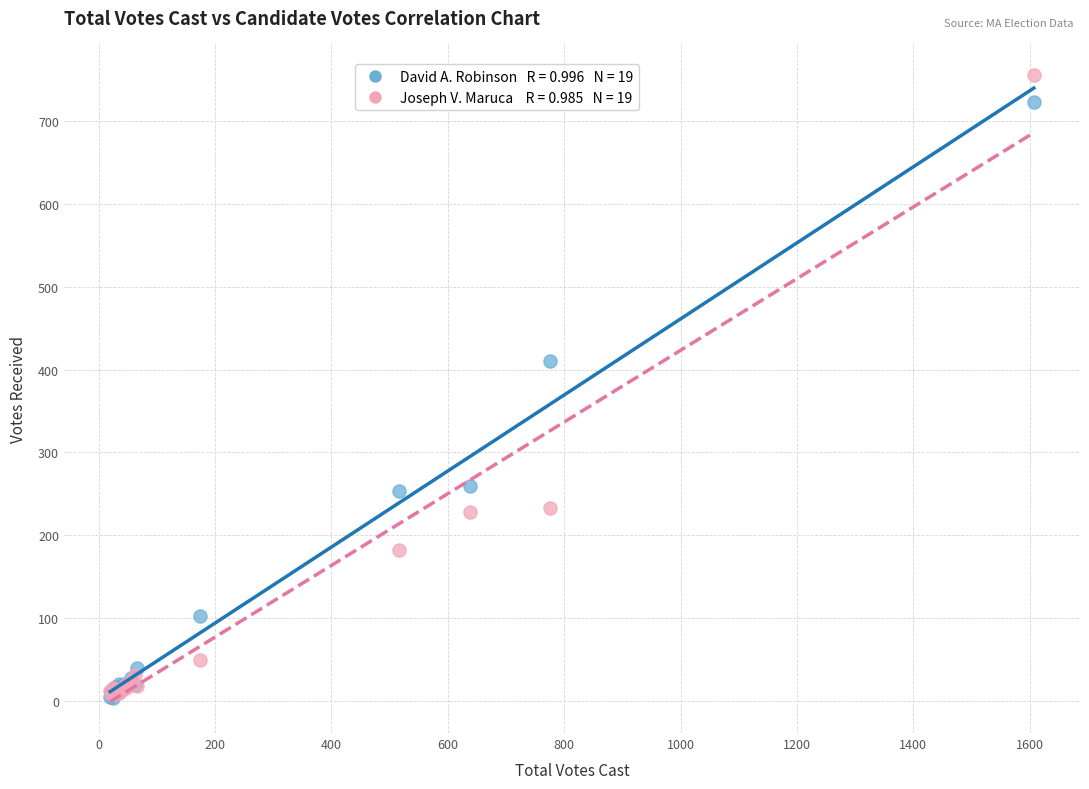

Across all series, what Y value is closest to 380?

411